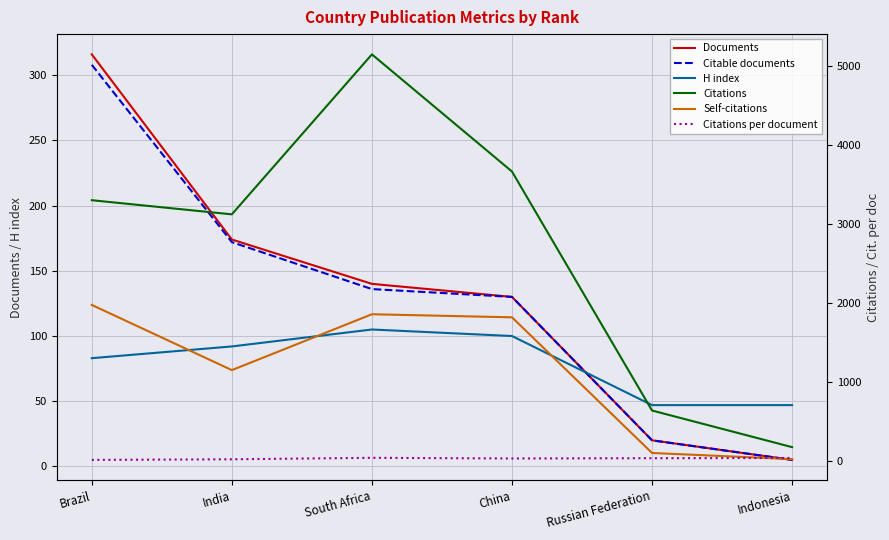

What is the difference between the highest and lowest values at South Africa?

5112.2